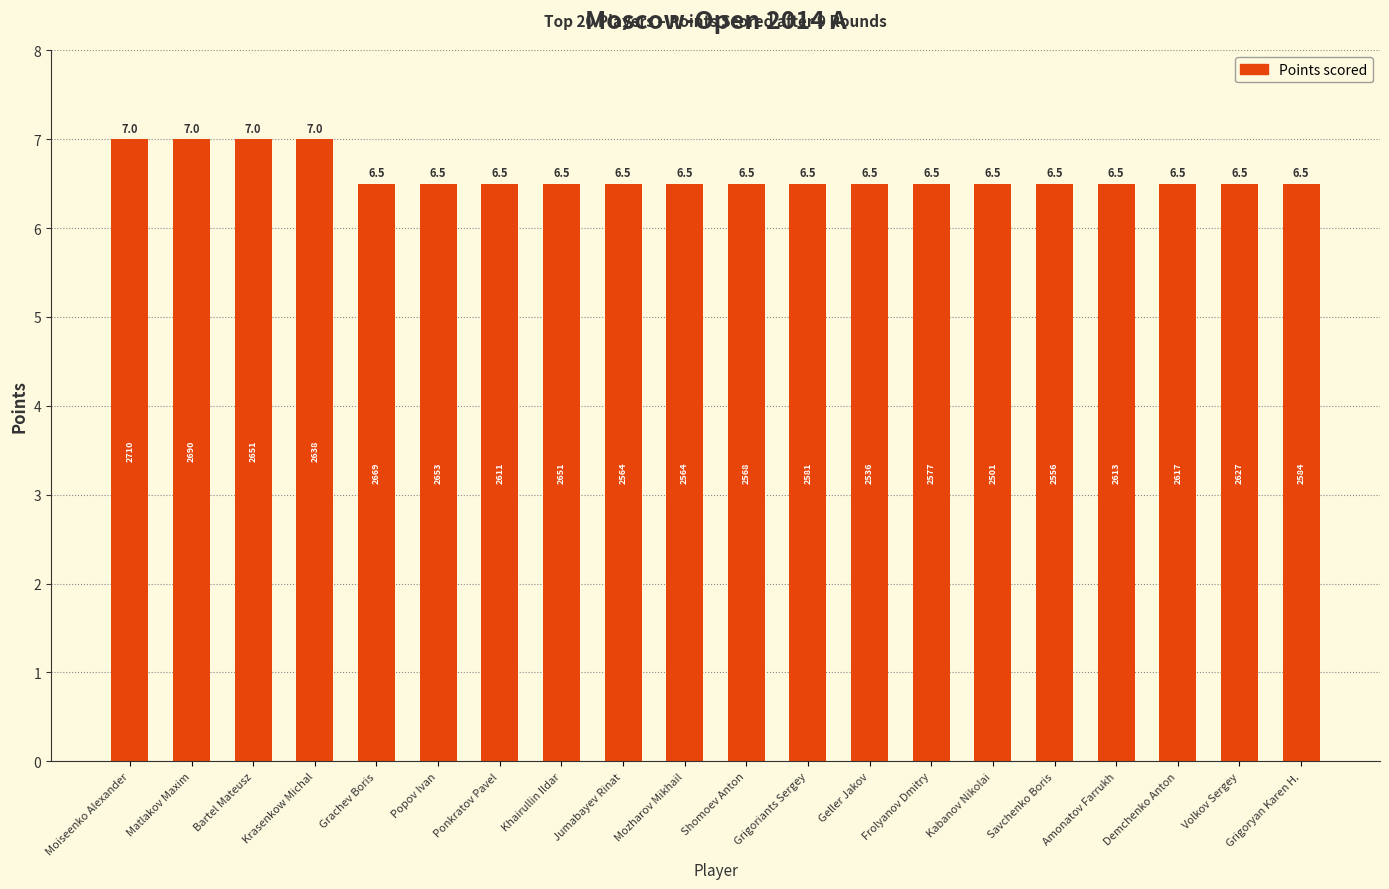

Approximately how many times larger is the value at Popov Ivan compared to Jumabayev Rinat?

1.0